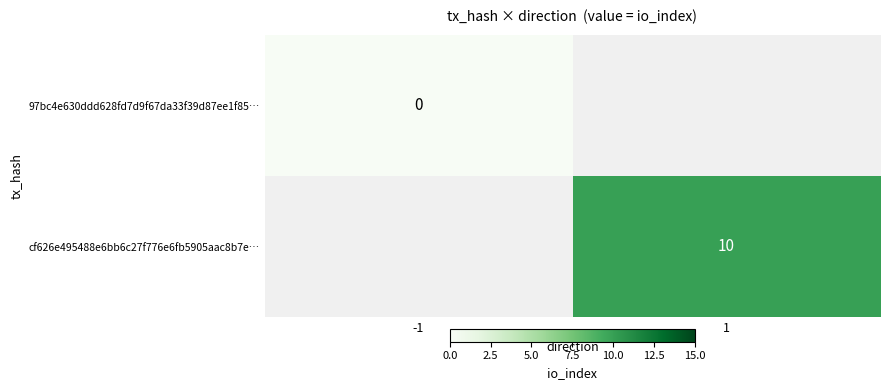

The value of cf626e495488e6bb6c27f776e6fb5905aac8b7e… at 1 is 17.3. True or false?

False